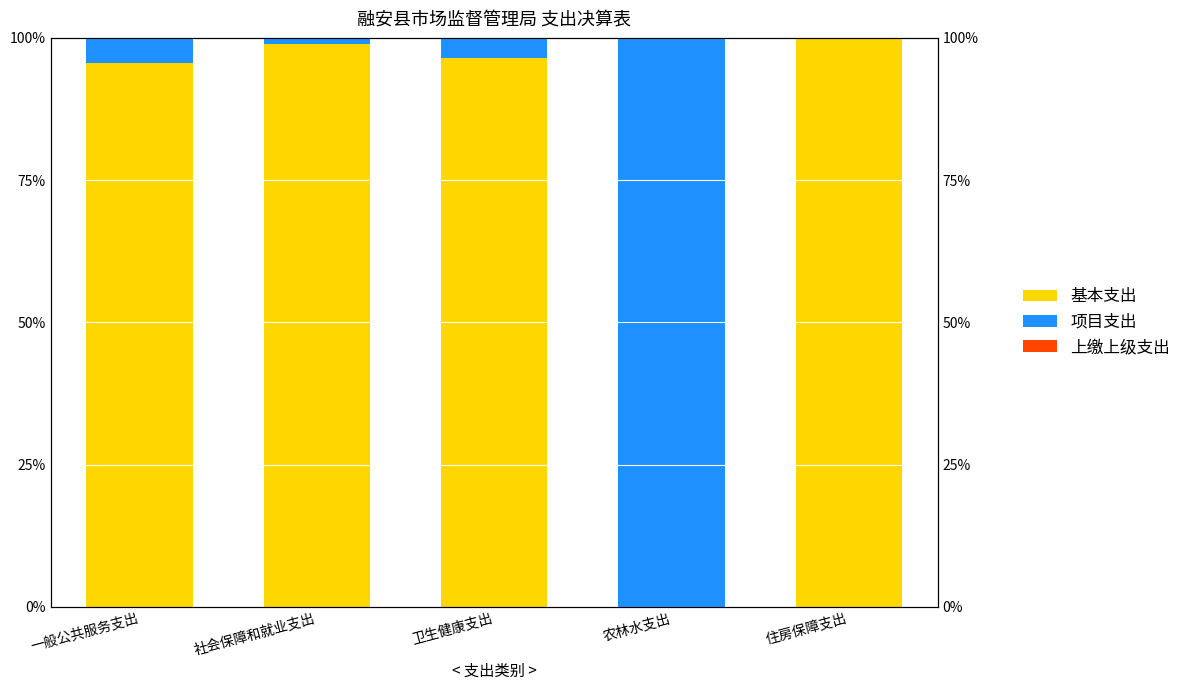

List the series in order of their peak value, highest first.

项目支出, 基本支出, 上缴上级支出